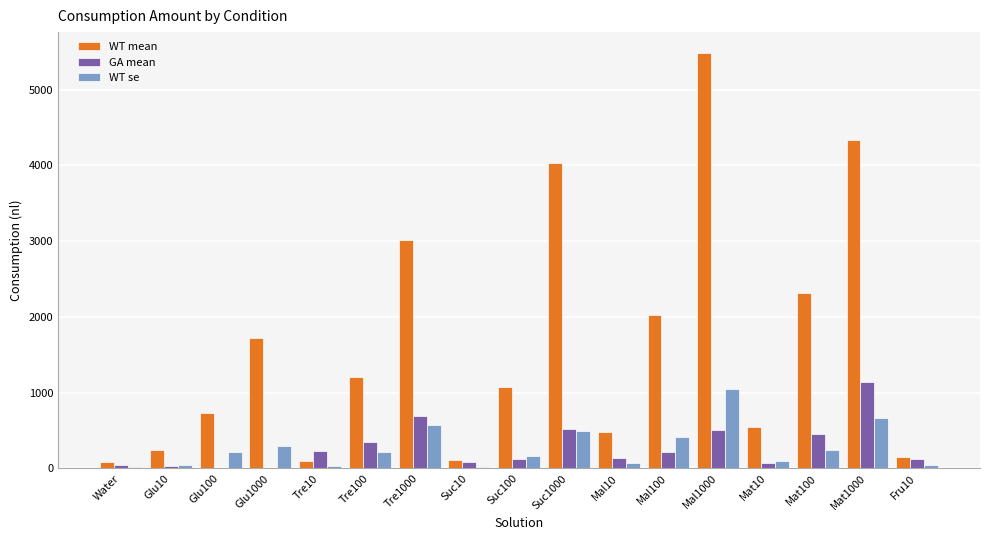

At which category is the sum across all series the highest?

Mal1000